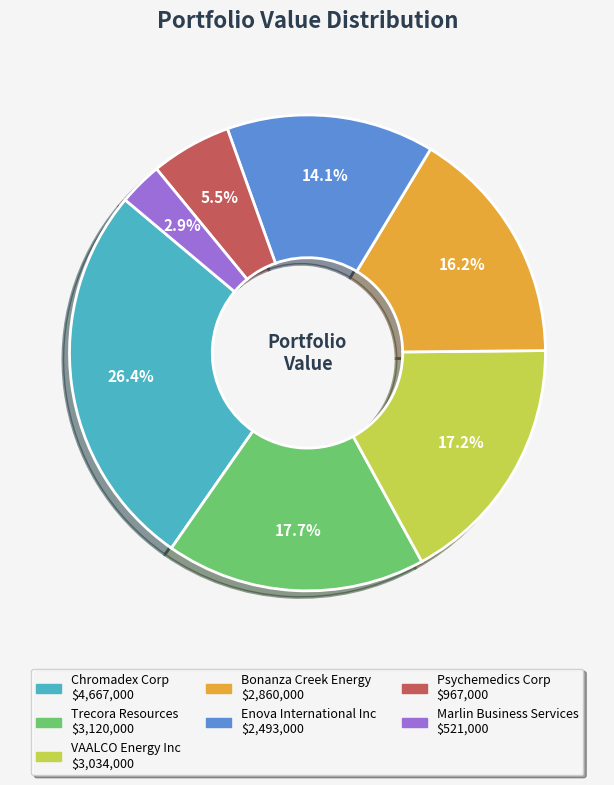

Is there any slice that represents more than half of the pie?

No